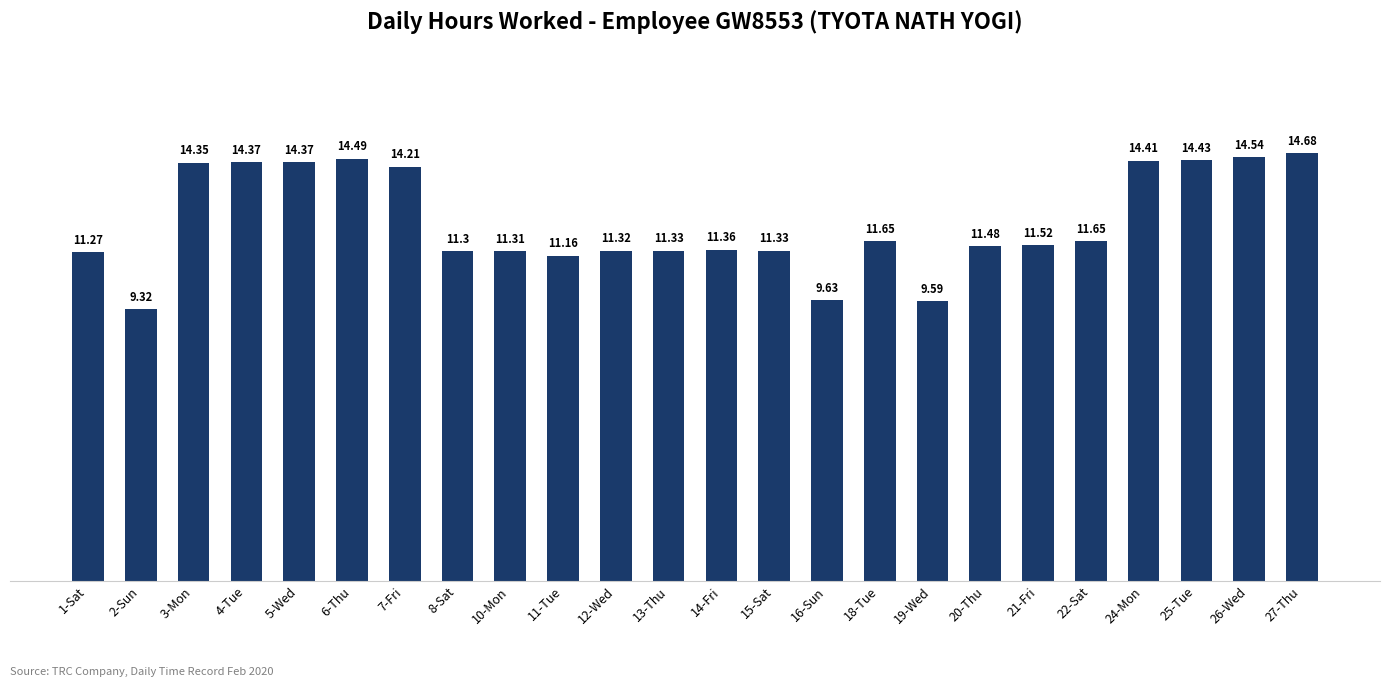

Is it true that the value at 24-Mon is 20.8?

False